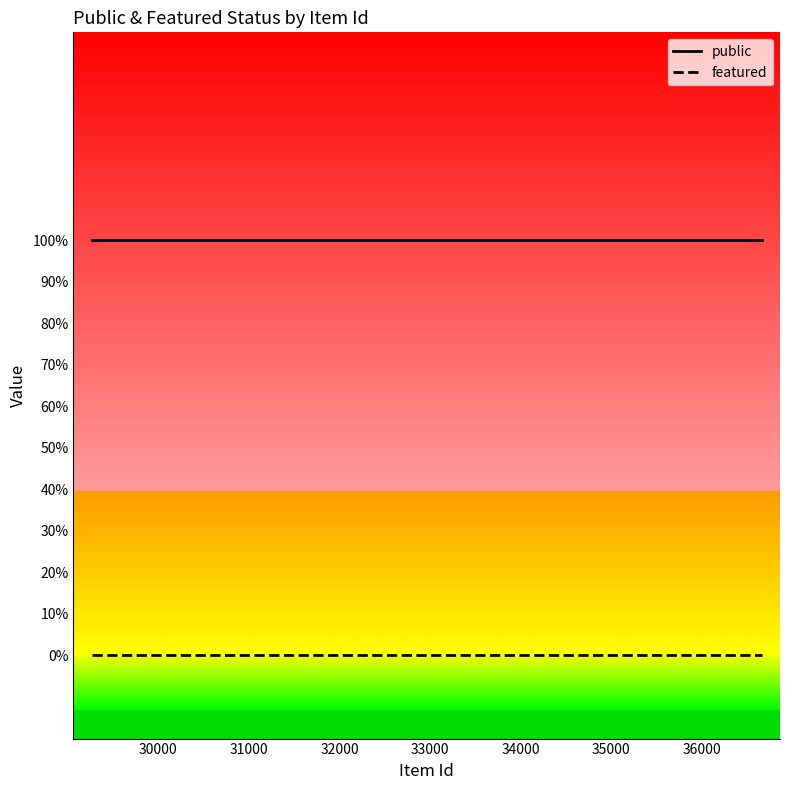

What are all the series names shown in the legend?

public, featured